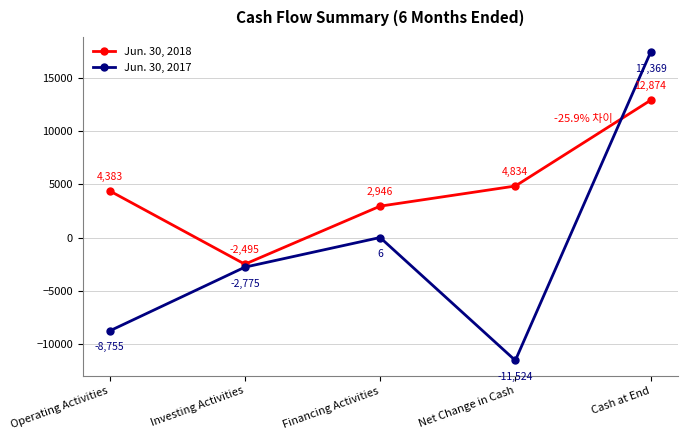

True or false: Jun. 30, 2018 and Jun. 30, 2017 intersect in this chart.

True